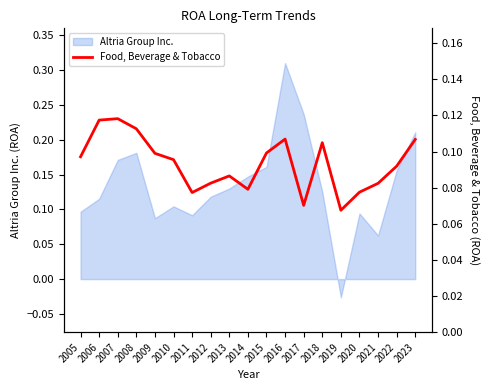

The Altria Group Inc. series shows 0.0 at 2021. True or false?

False